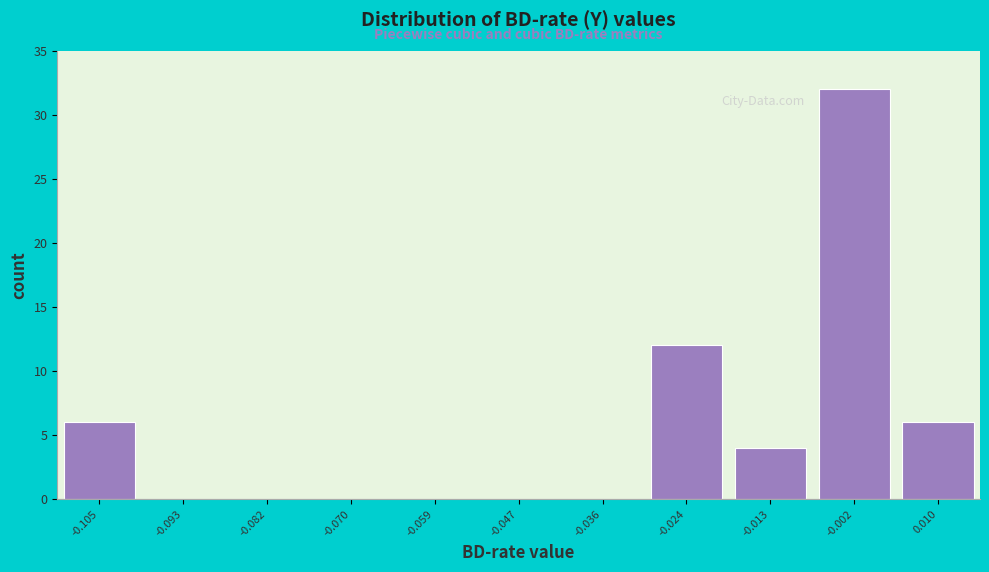

Over which range of the x-axis is the bar tallest?

-0.008 to 0.004